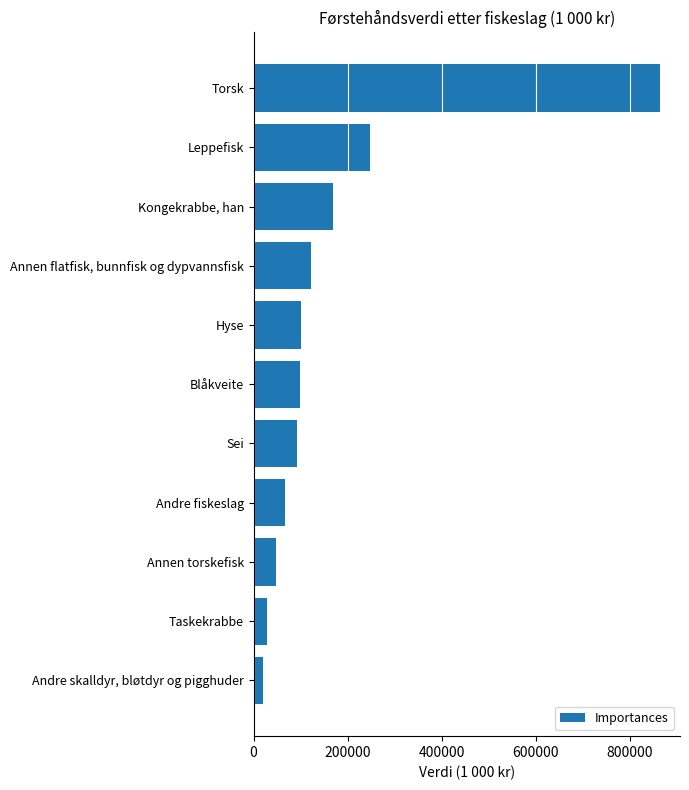

Which category has the highest value across all series?

Torsk